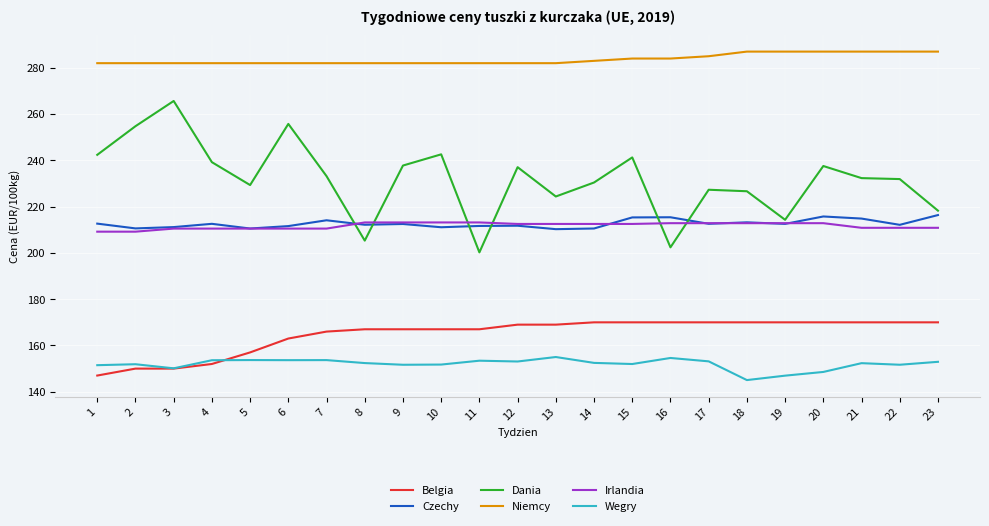

At which category does the chart reach its minimum across all series?

18